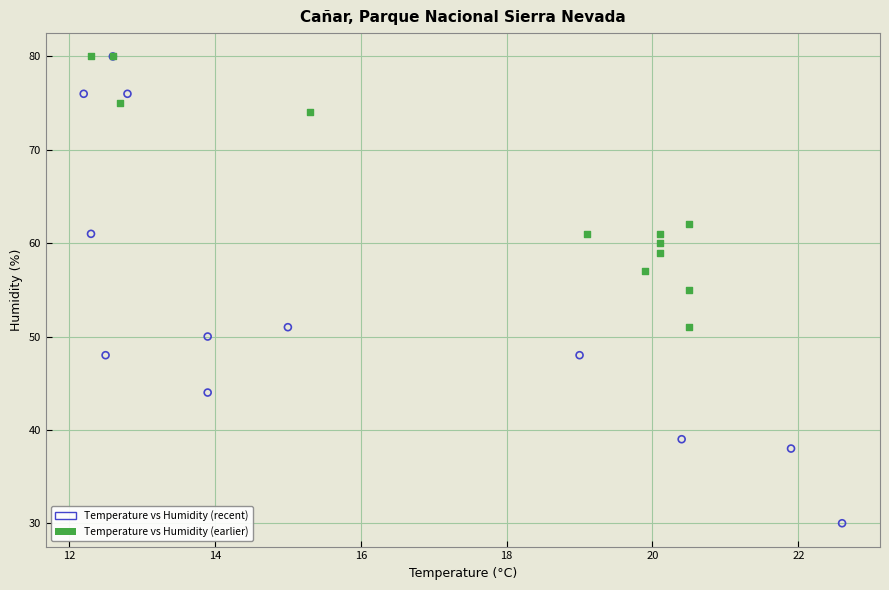

Which series has the widest spread of Y values?

Temperature vs Humidity (recent)